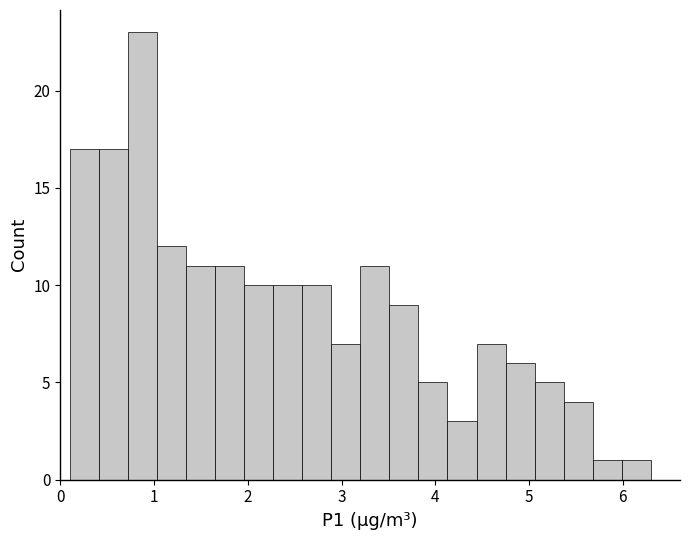

Read against the x-axis, roughly where is the centre of the tallest bar?

0.9